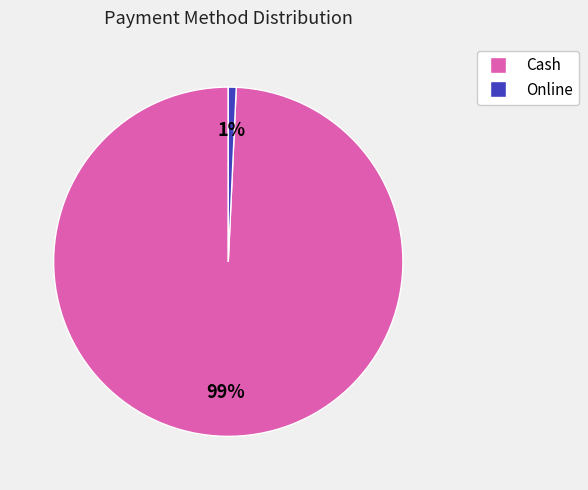

To the nearest percent, what is the average slice percentage?

50%